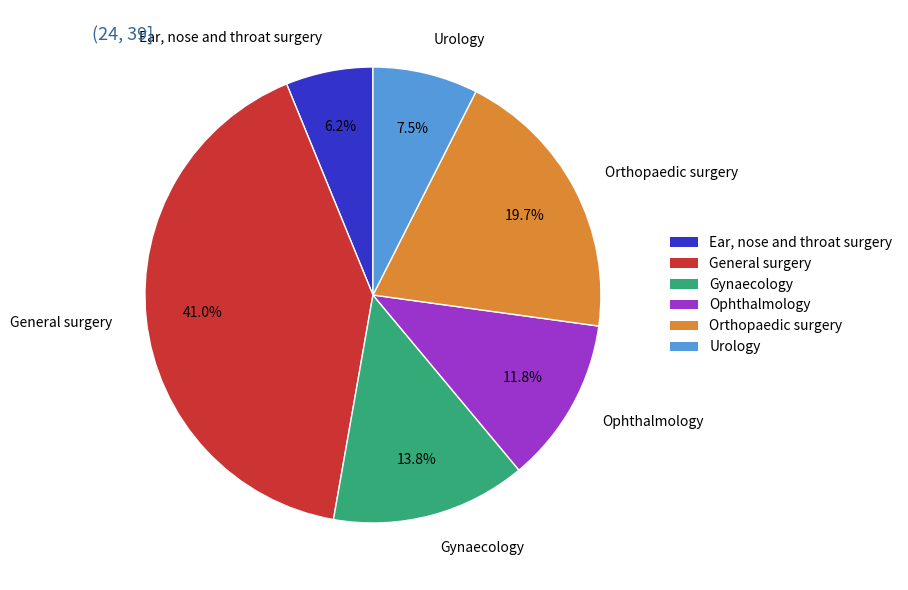

Which category has the smallest portion of the pie?

Ear, nose and throat surgery